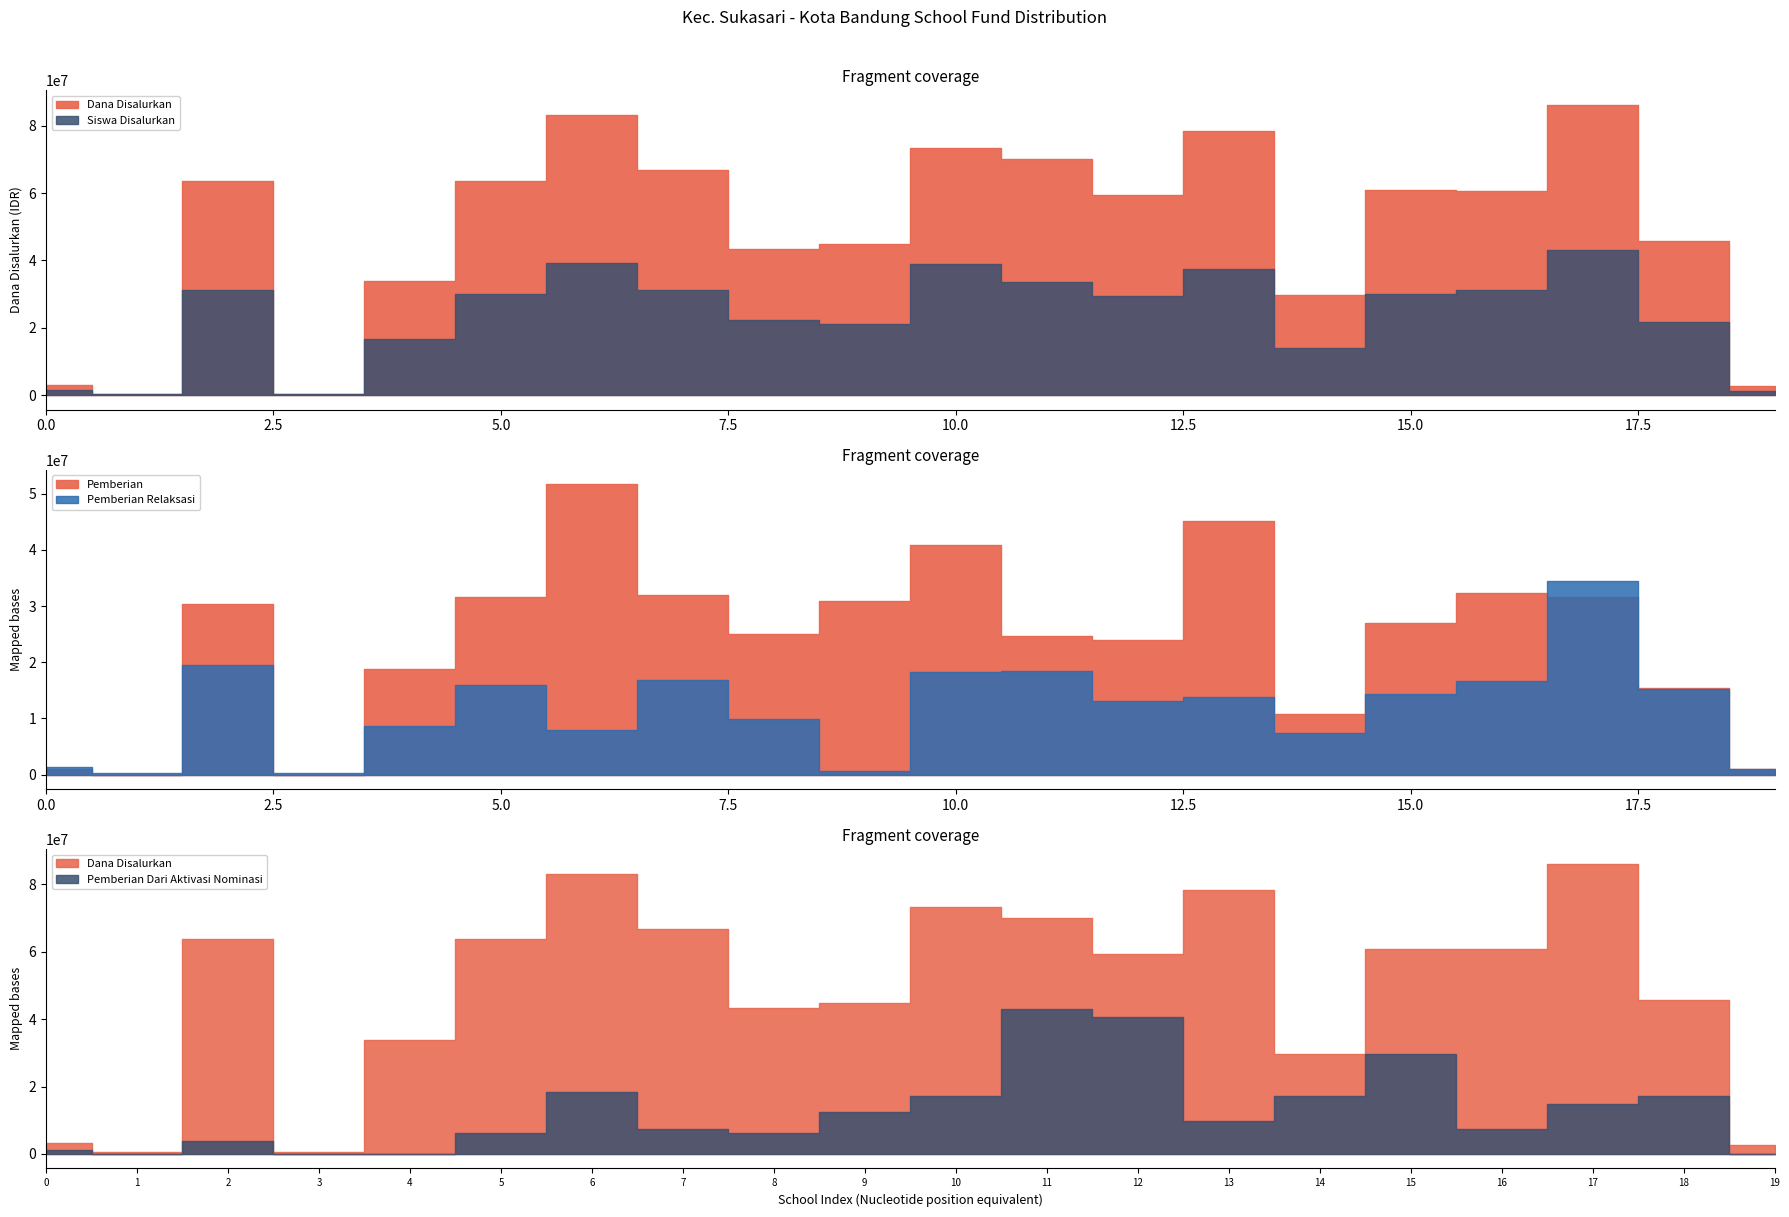

Which series has the largest total across all categories?

Dana Disalurkan